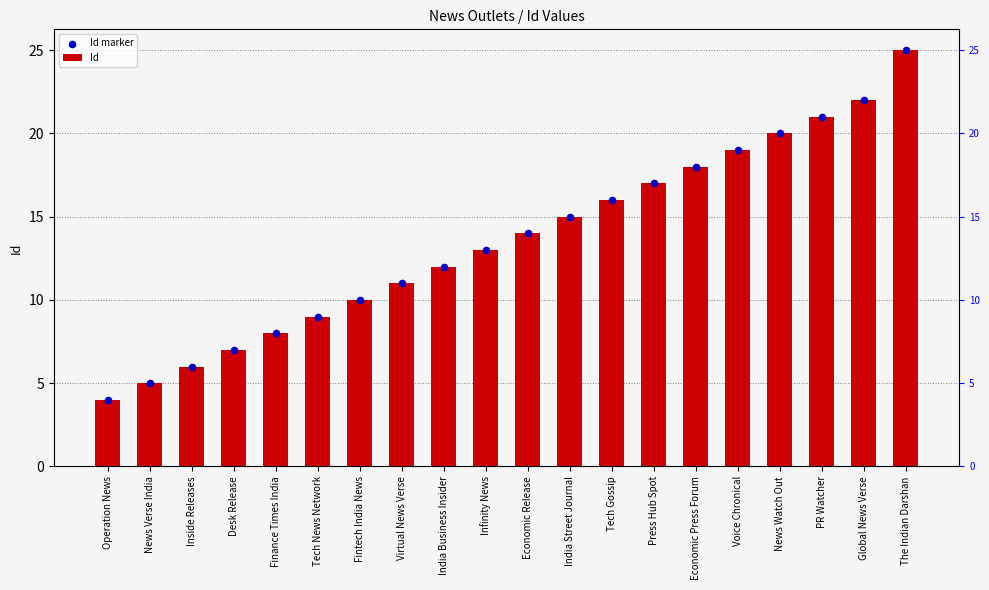

What are all the series names shown in the legend?

Id, Id marker